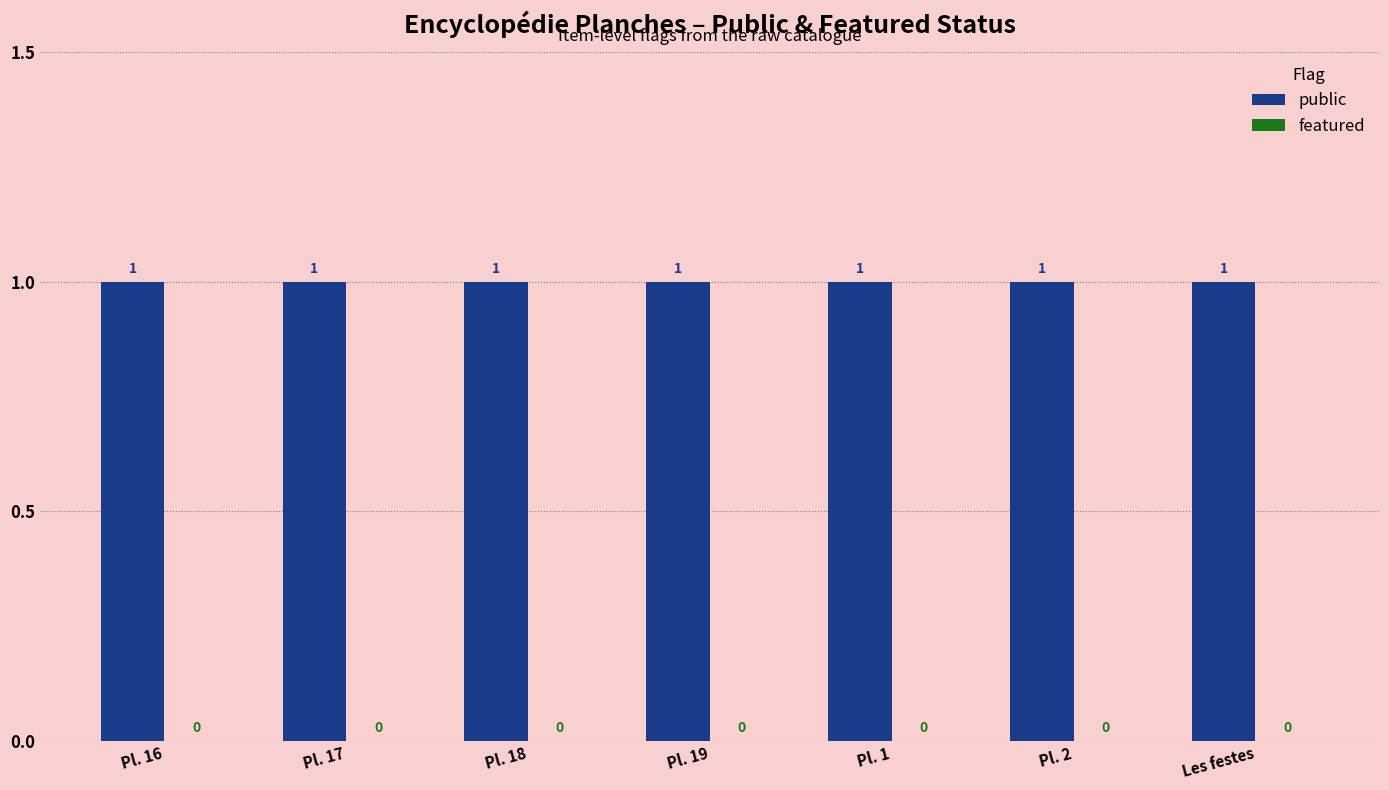

List the series in order of their overall mean, highest first.

public, featured